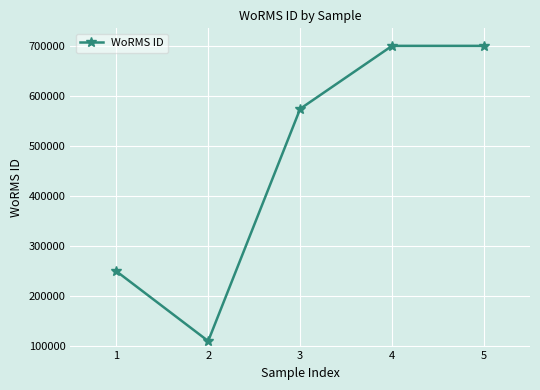

What is the minimum value shown in the chart?

110172